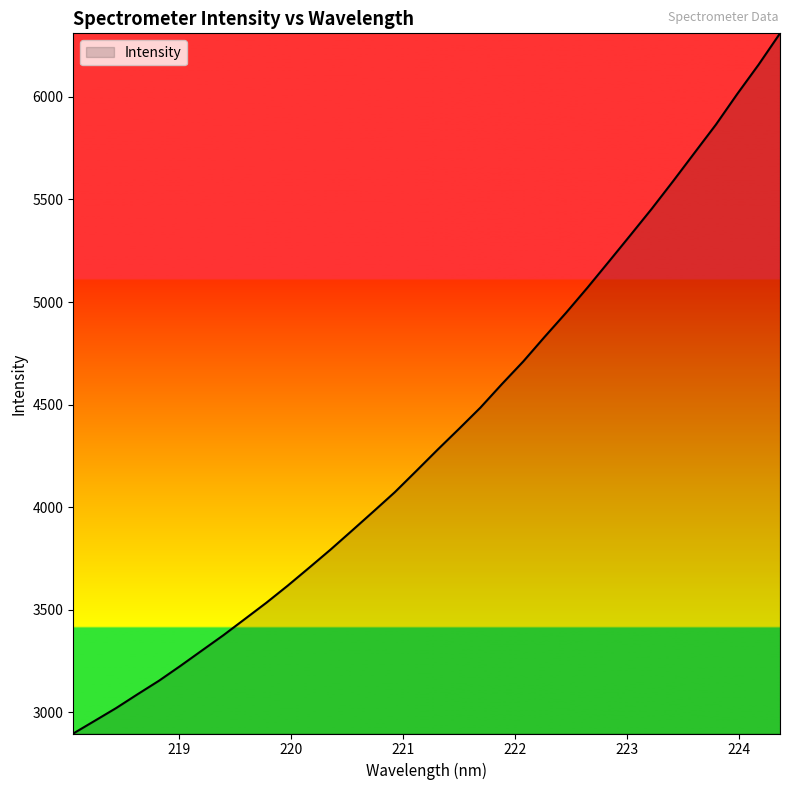

What is the difference between the second highest and second lowest values?

3197.9